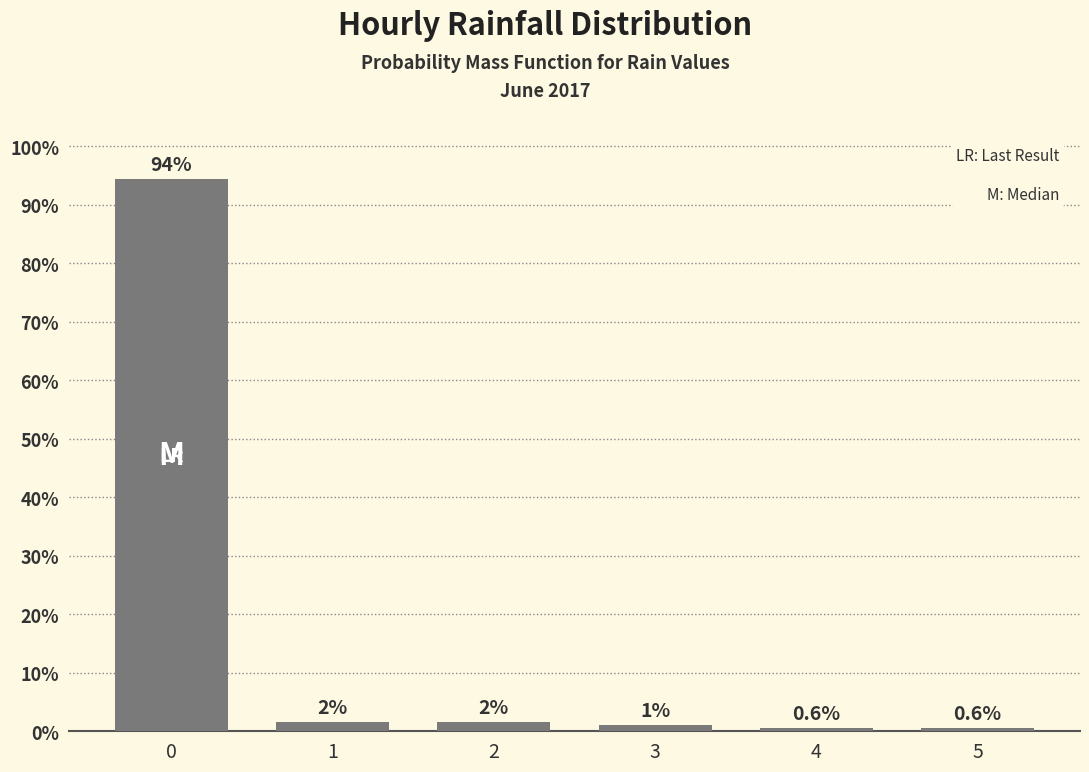

Is it true that the value at 5 is 0.6?

True